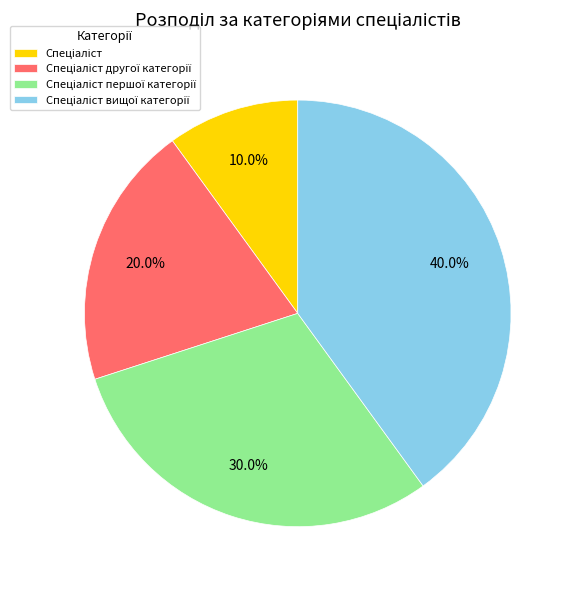

Does any single category account for the majority?

No